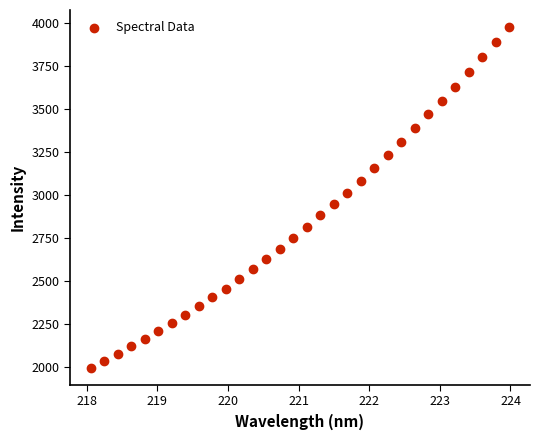

What is the range of X values (max minus min)?

5.9